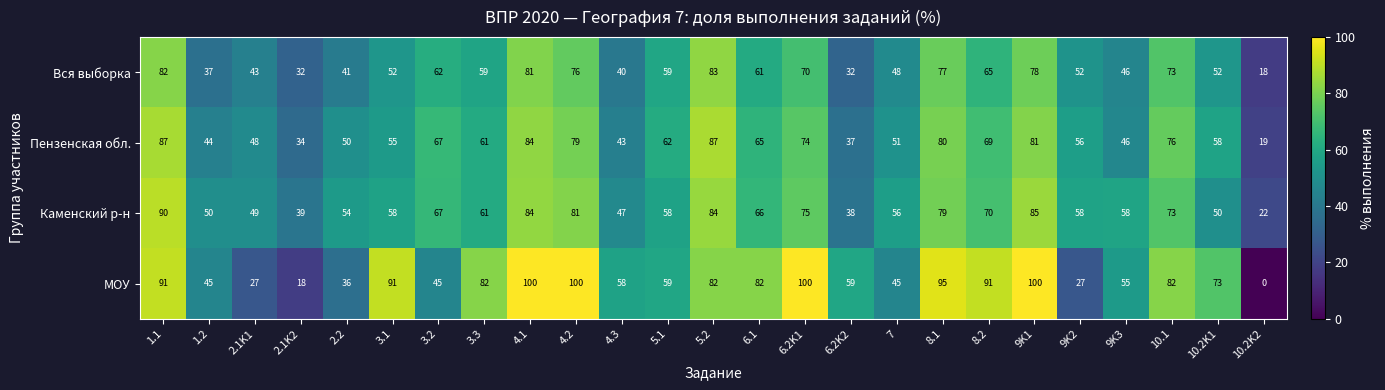

Which series changed the most between 4.2 and 10.1?

МОУ